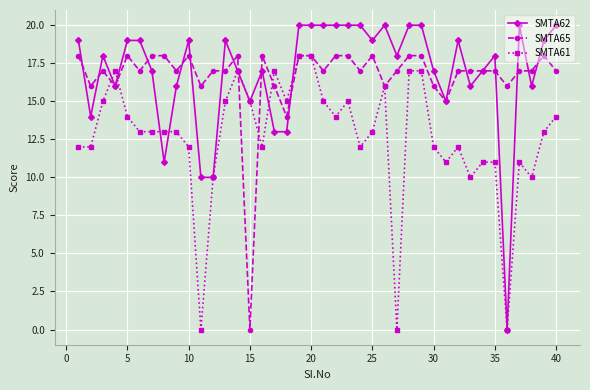

What is the maximum value for SMTA61?

18